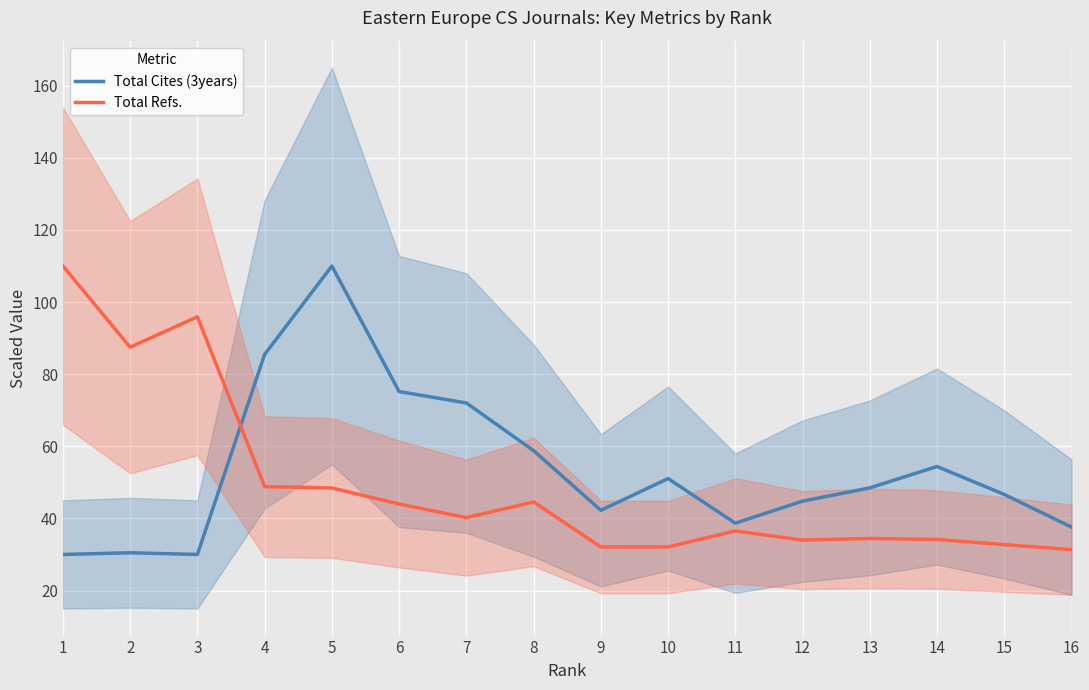

What is the sum of all Total Refs. values?

786.8